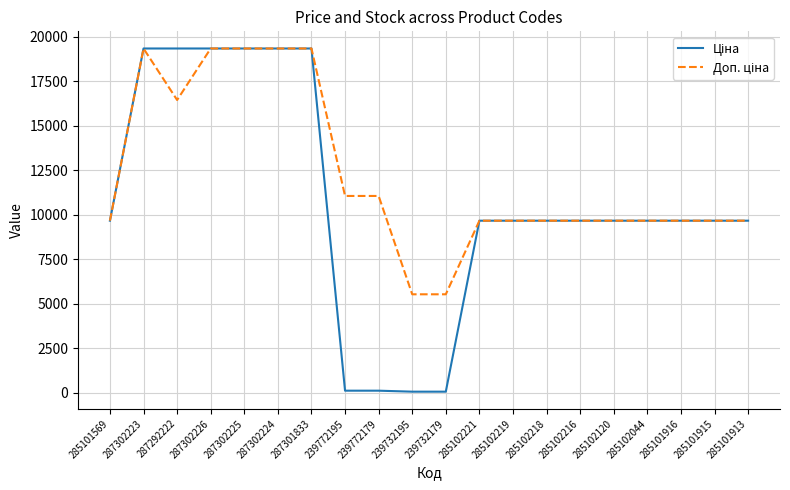

What is the maximum value shown in the chart?

19343.1